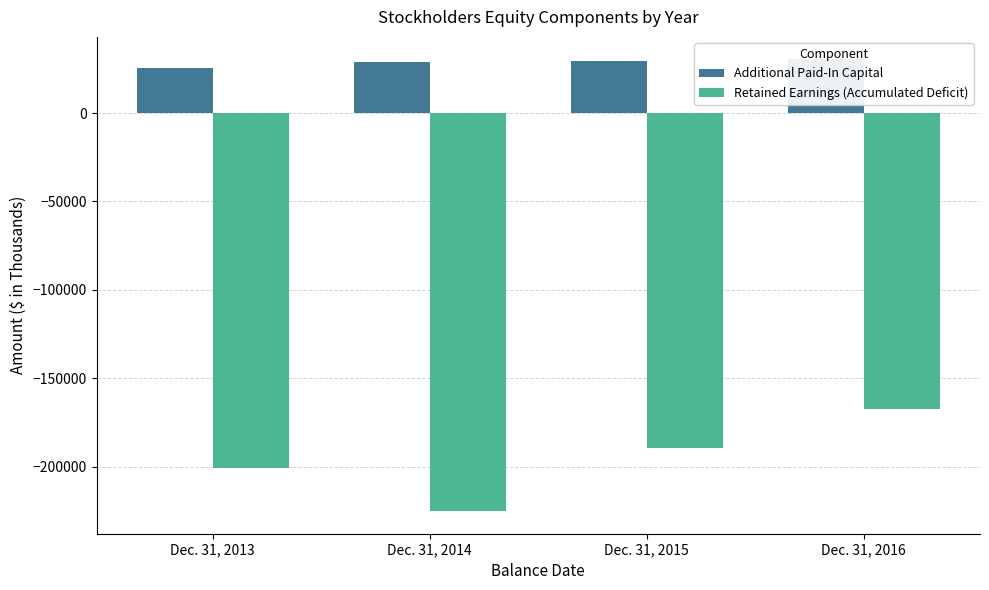

How many series are shown in this chart?

2